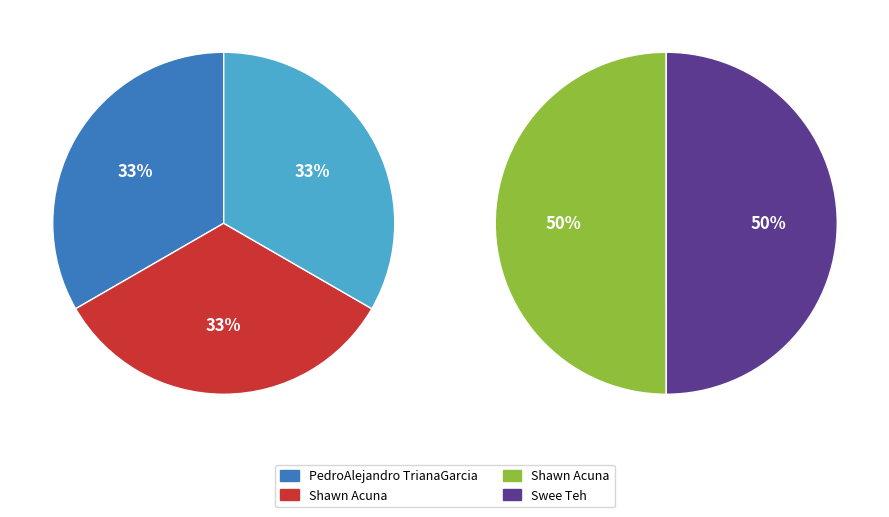

What is the largest slice in the pie chart?

Shawn Acuna